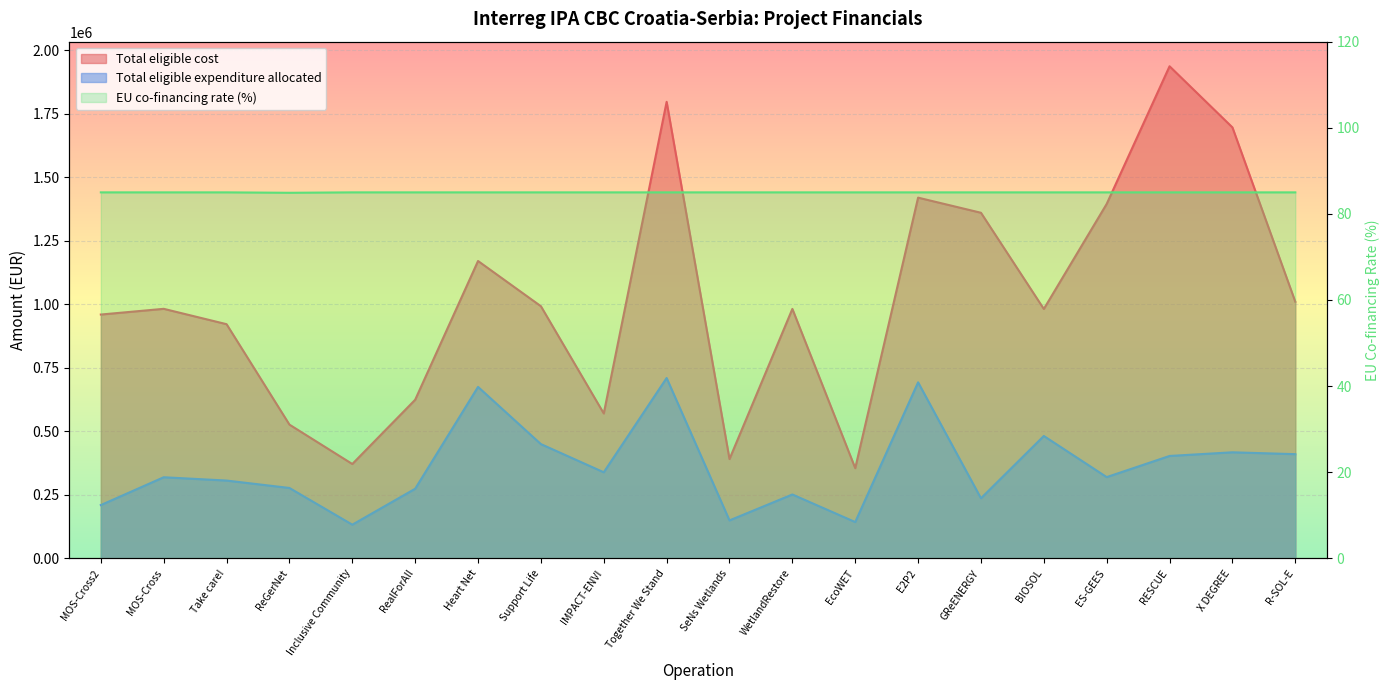

In Total eligible expenditure allocated, how many points are higher than both neighbors (excluding endpoints)?

7